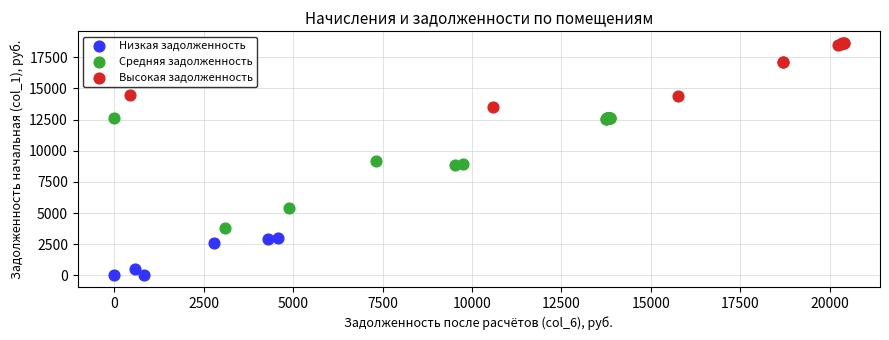

Which series contains the highest Y value?

Высокая задолженность